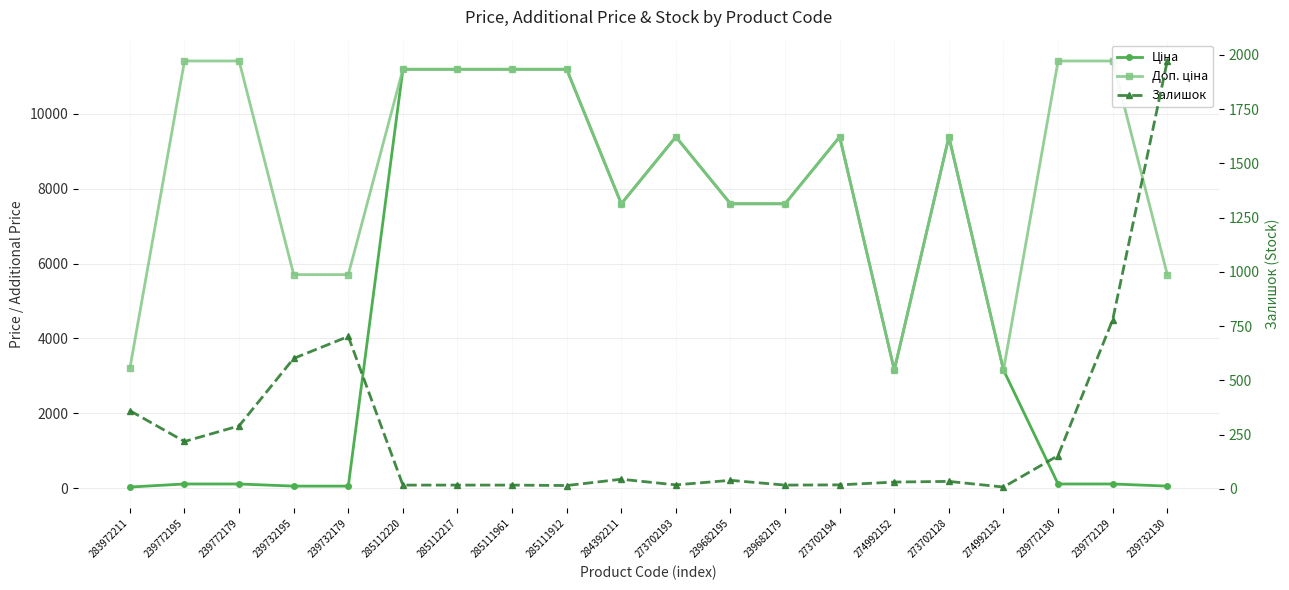

Which series has the widest spread of values?

Ціна